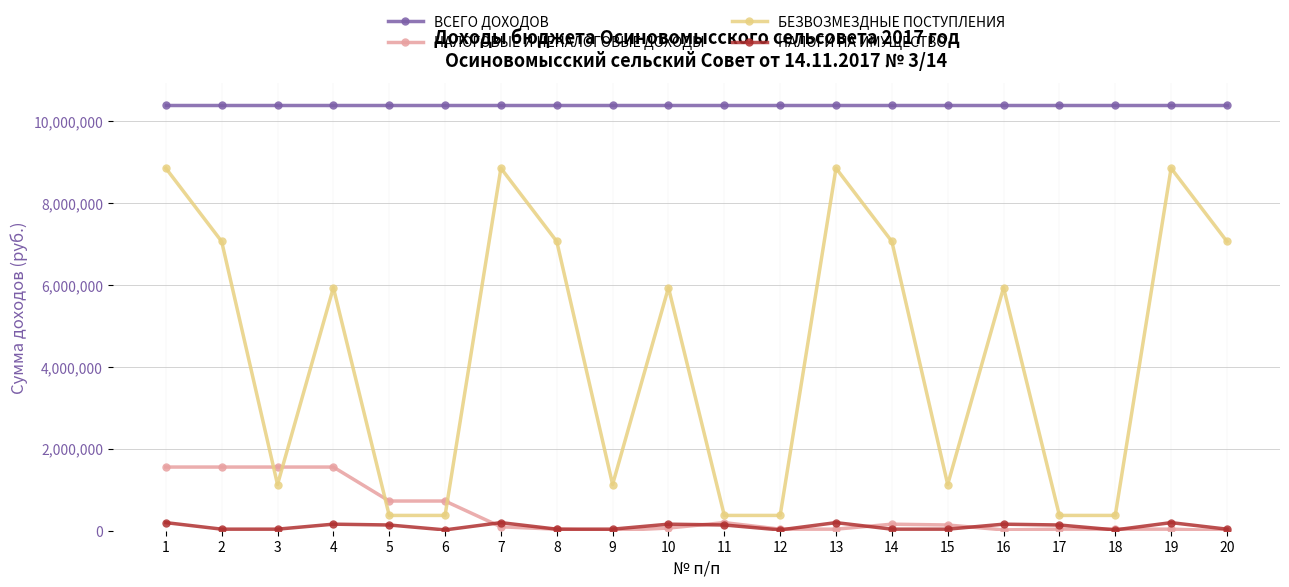

The value of НАЛОГИ НА ИМУЩЕСТВО at 15 is 38000. True or false?

True